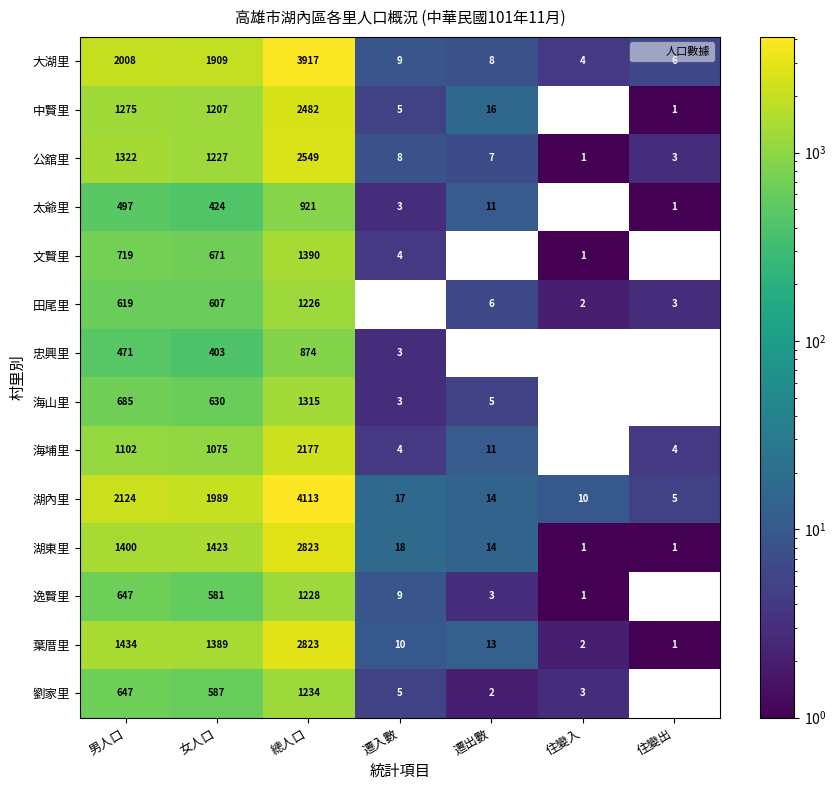

At which label is 湖東里 closest to 1412?

女人口